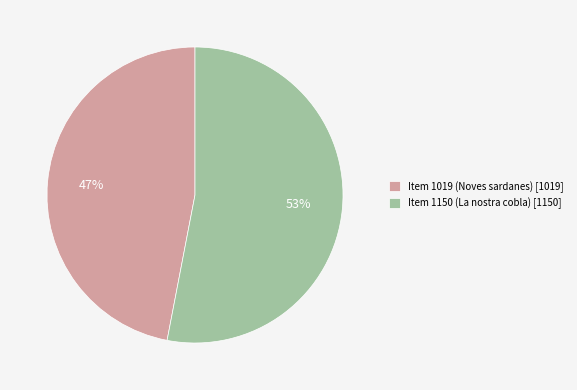

Combined, do Item 1019 (Noves sardanes) and Item 1150 (La nostra cobla) account for over 50%?

Yes